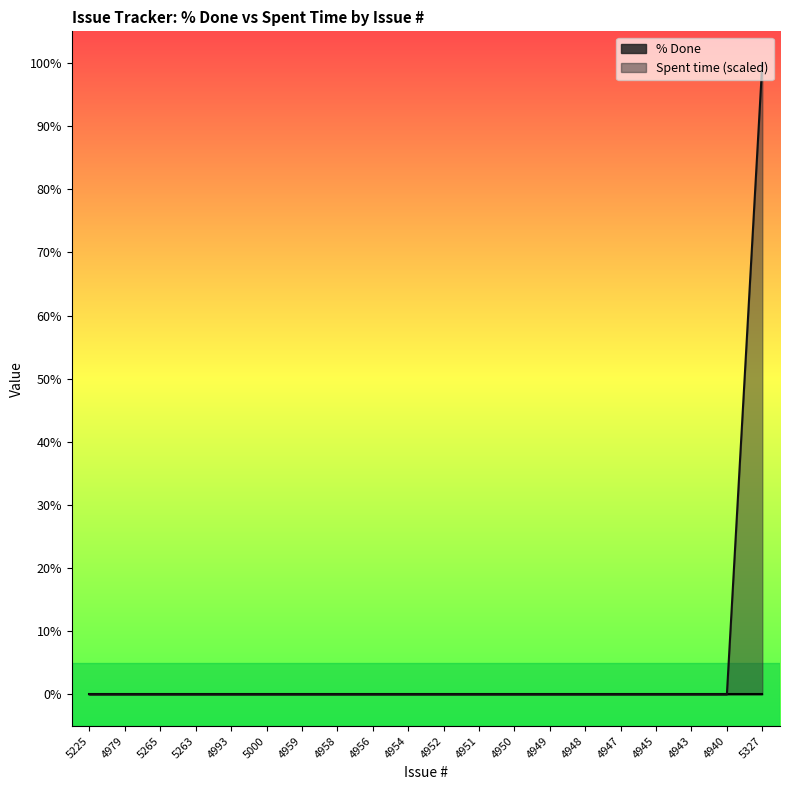

List the labels in order of value, largest first.

5327, 5225, 4979, 5265, 5263, 4993, 5000, 4959, 4958, 4956, 4954, 4952, 4951, 4950, 4949, 4948, 4947, 4945, 4943, 4940